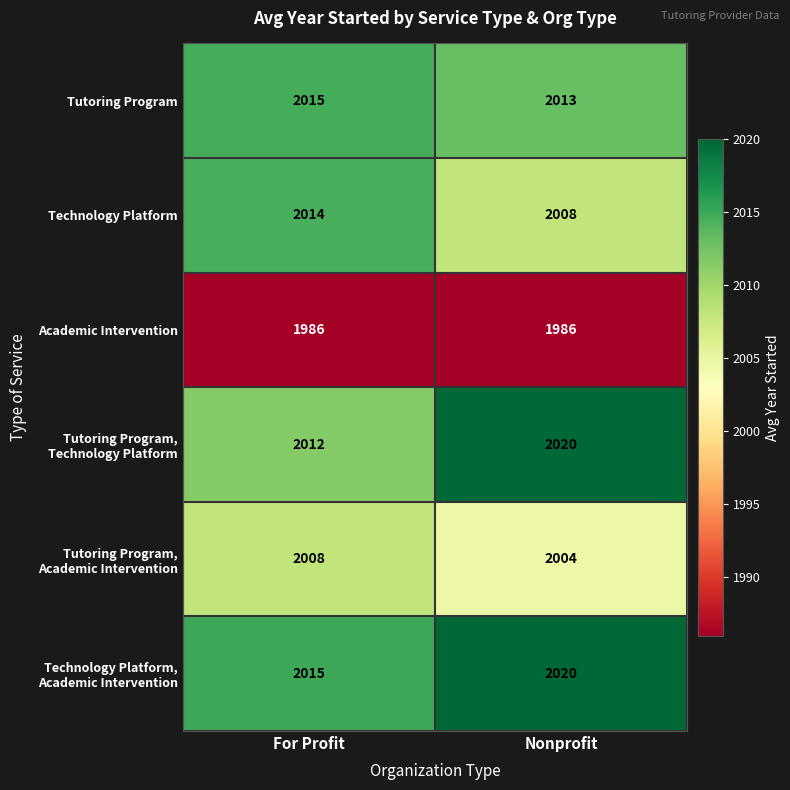

Read the Tutoring Program value at Nonprofit.

2013